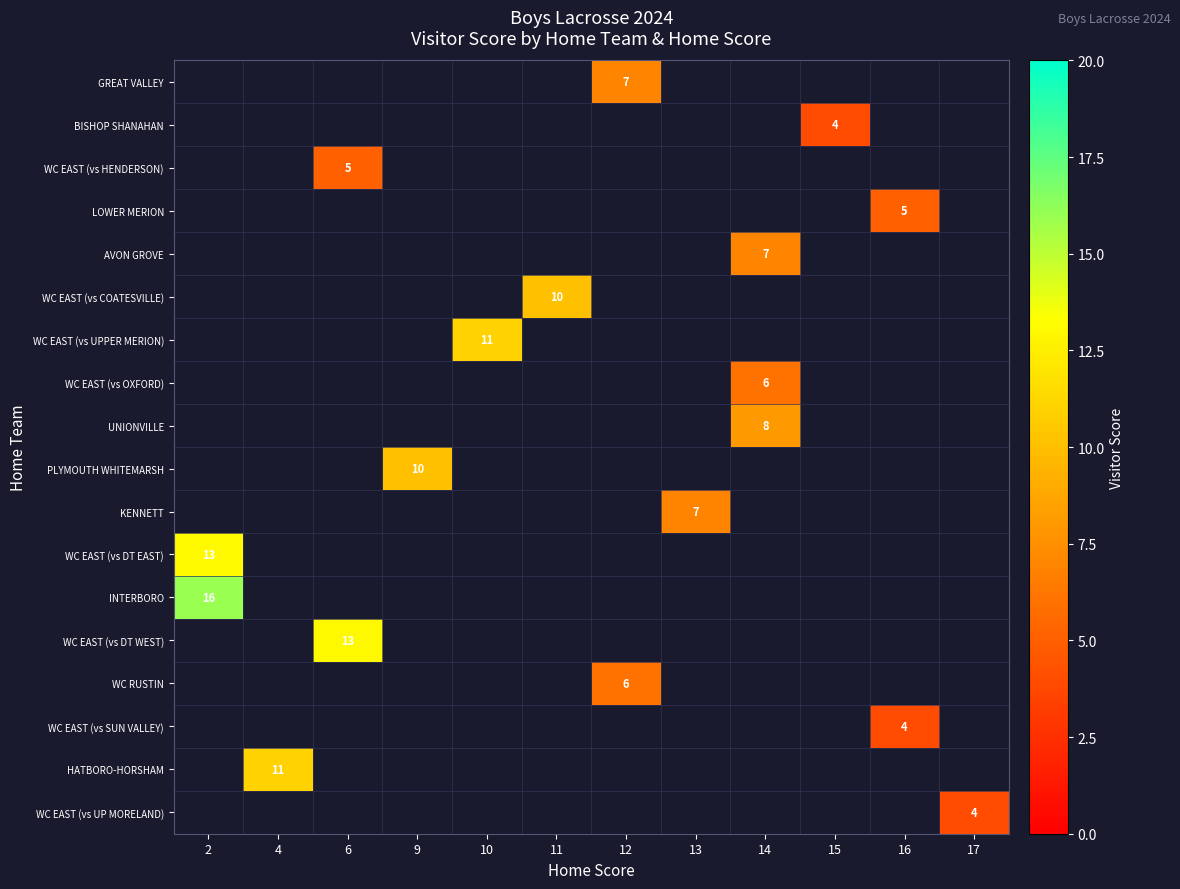

What is the minimum value shown in the chart?

4.0